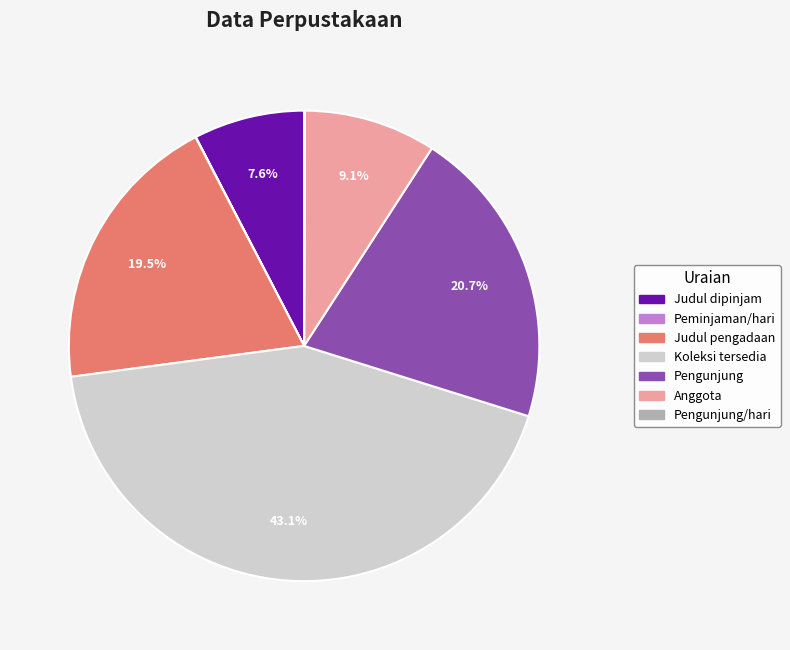

Is there any slice that represents more than half of the pie?

No